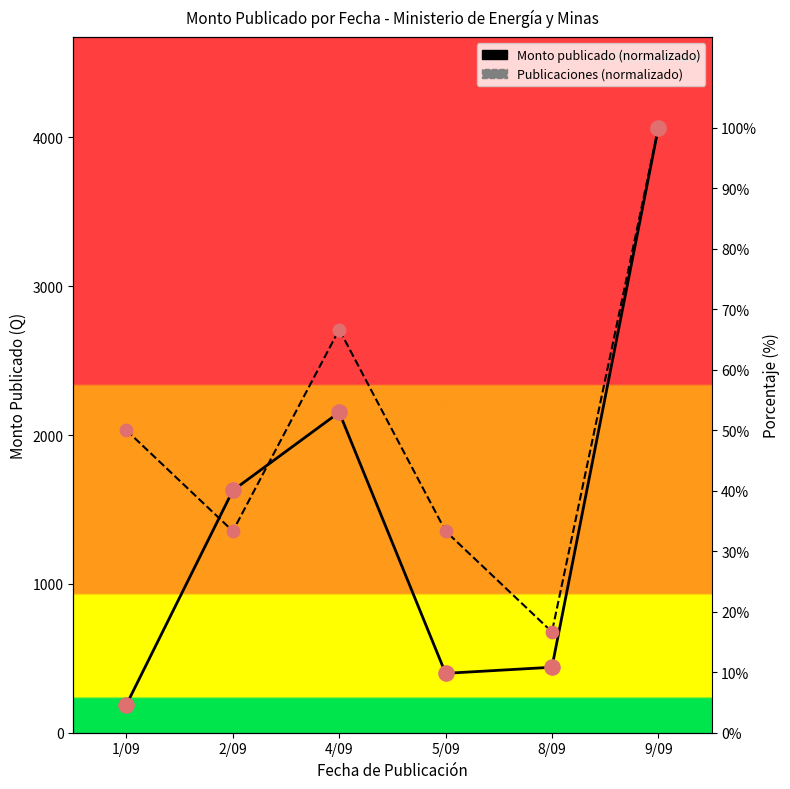

What are all the series names shown in the legend?

Monto publicado, Publicaciones